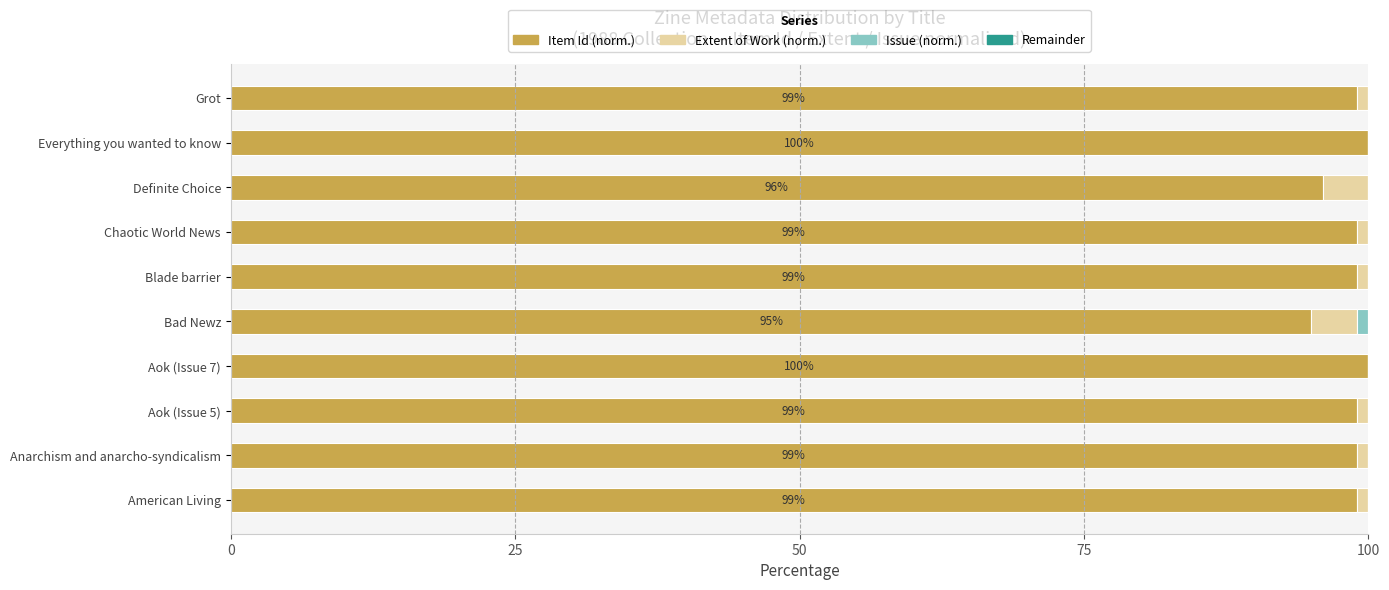

The Extent of Work (norm.) series shows 6 at Bad Newz. True or false?

False